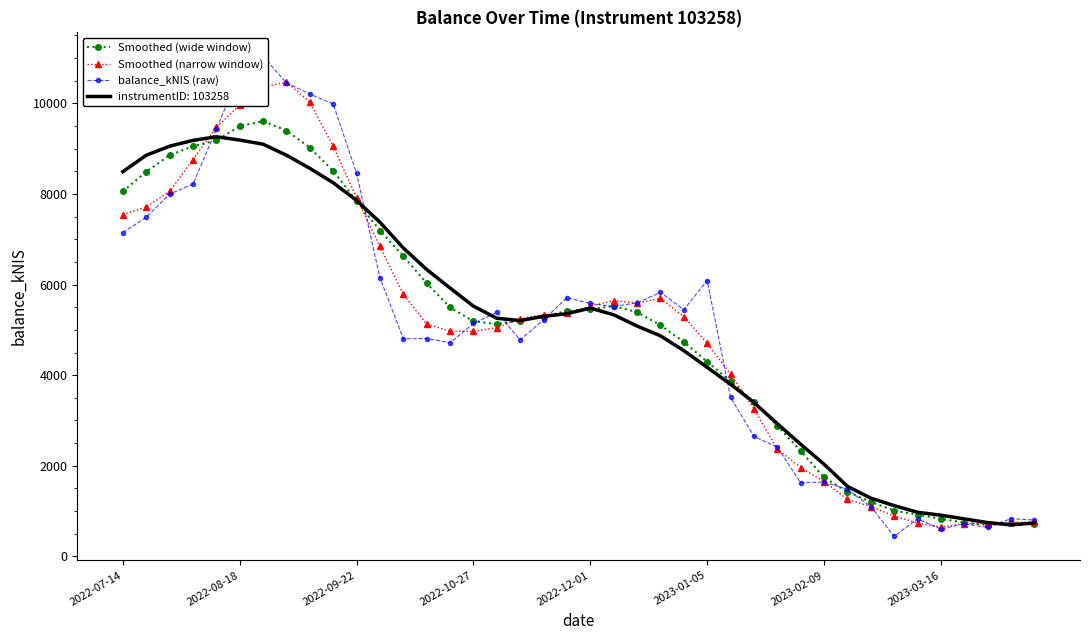

How many interior local valleys does the Smoothed (narrow window) series have?

4